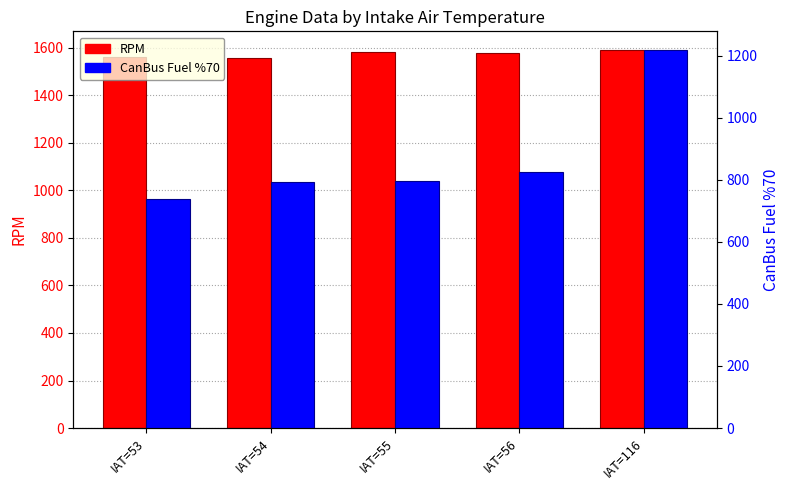

The value of CanBus Fuel %70 at IAT=116 is 1217. True or false?

True